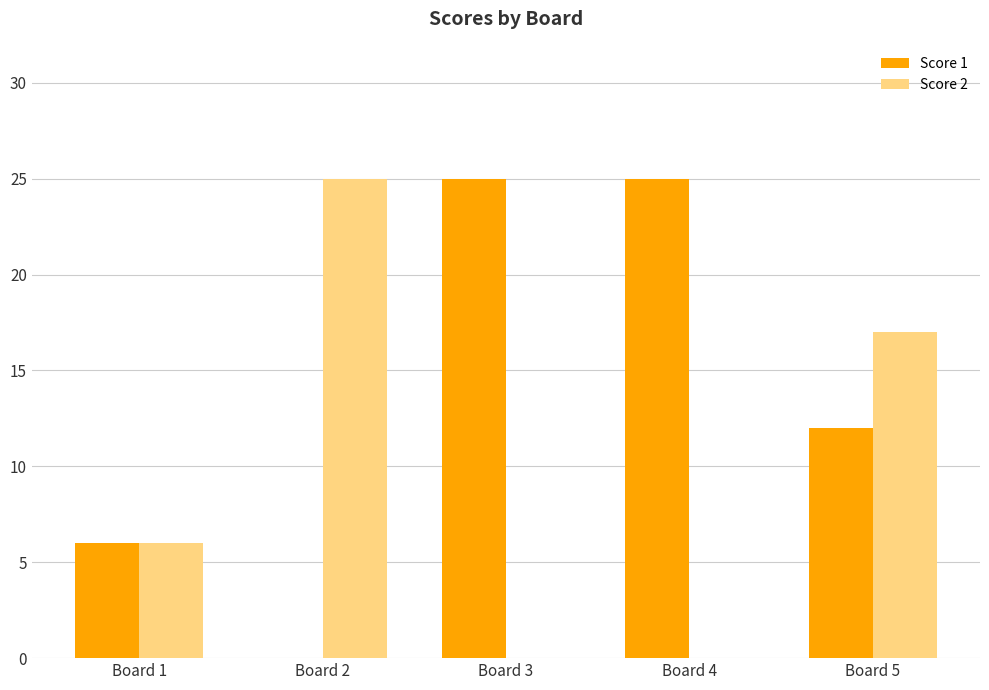

What is the sum of all Score 2 values?

48